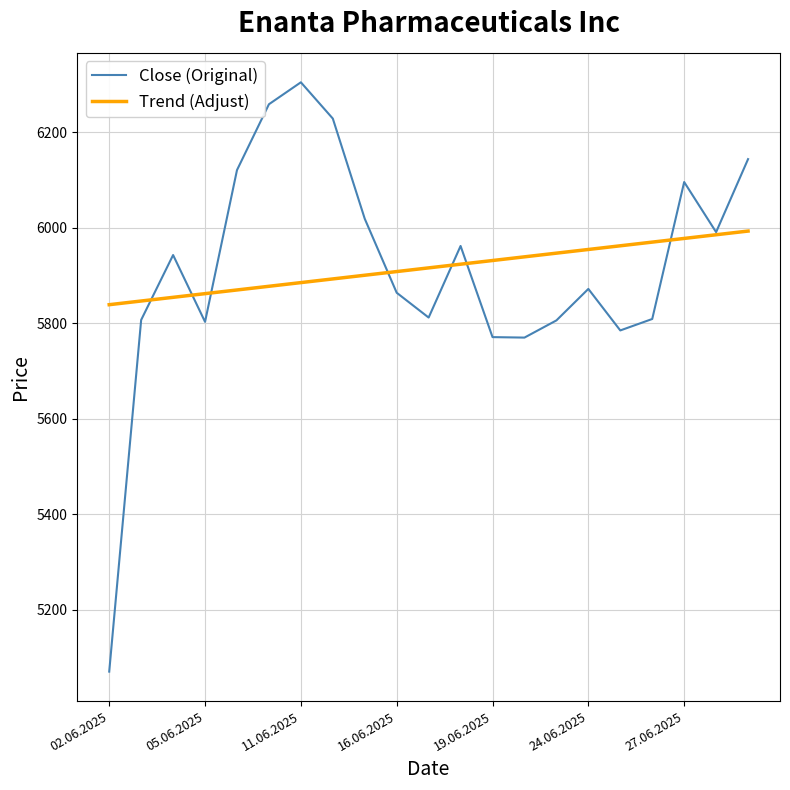

Which series has the largest range (max minus min)?

Close (Original)